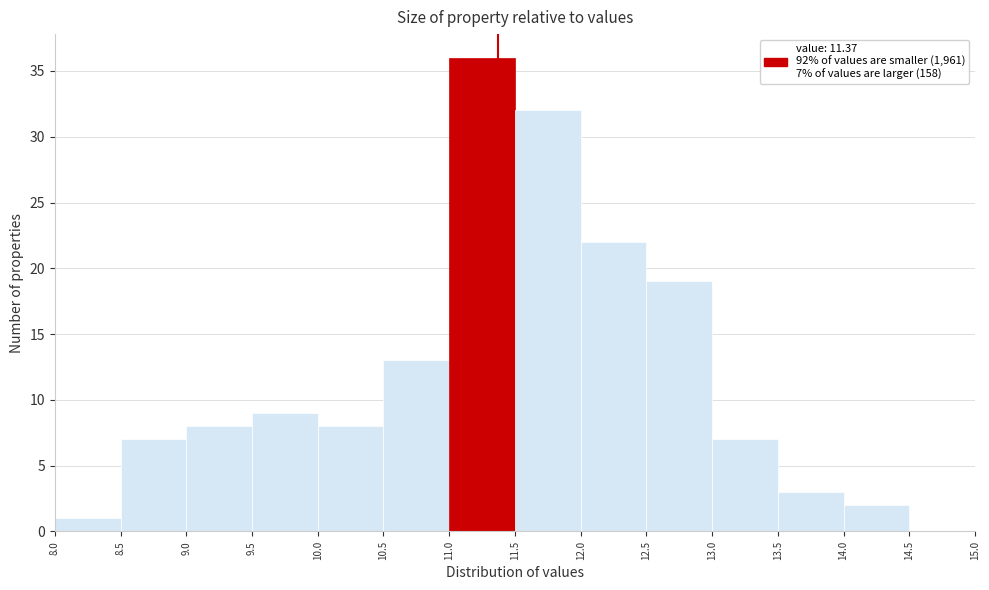

Over which range of the x-axis is the bar tallest?

11.0 to 11.5